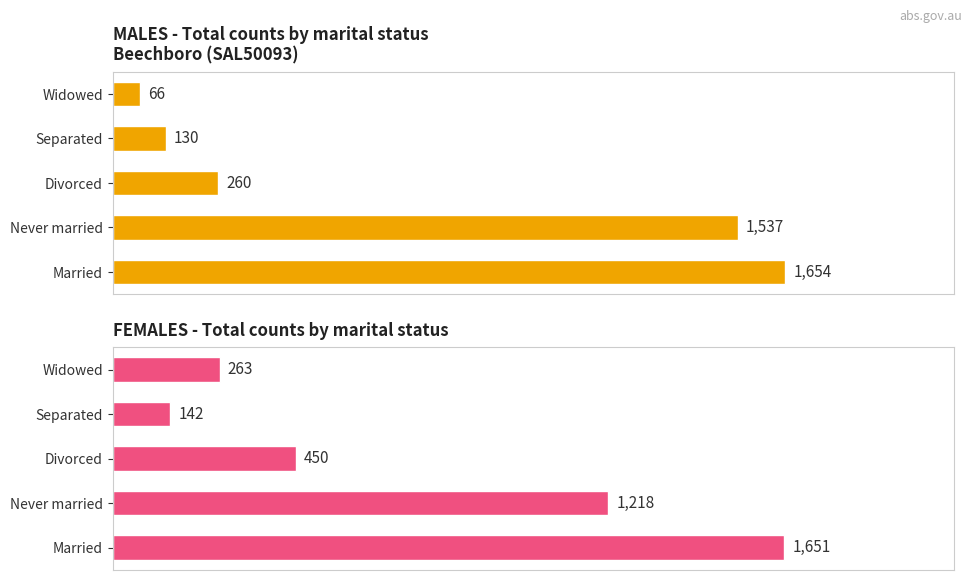

What are all the series names shown in the legend?

Males, Females